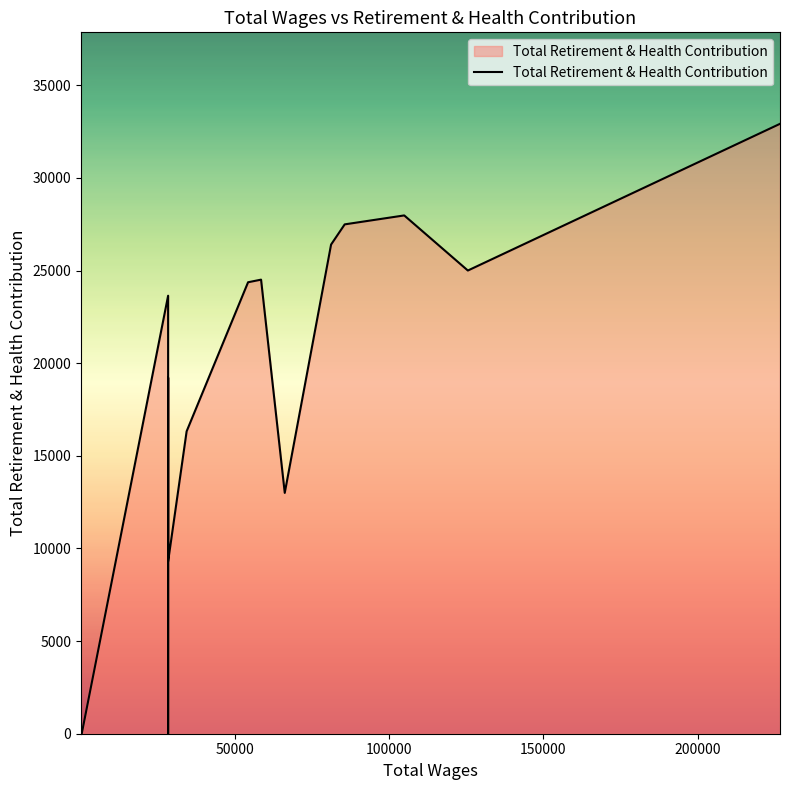

What is the difference between the maximum and minimum values?

32918